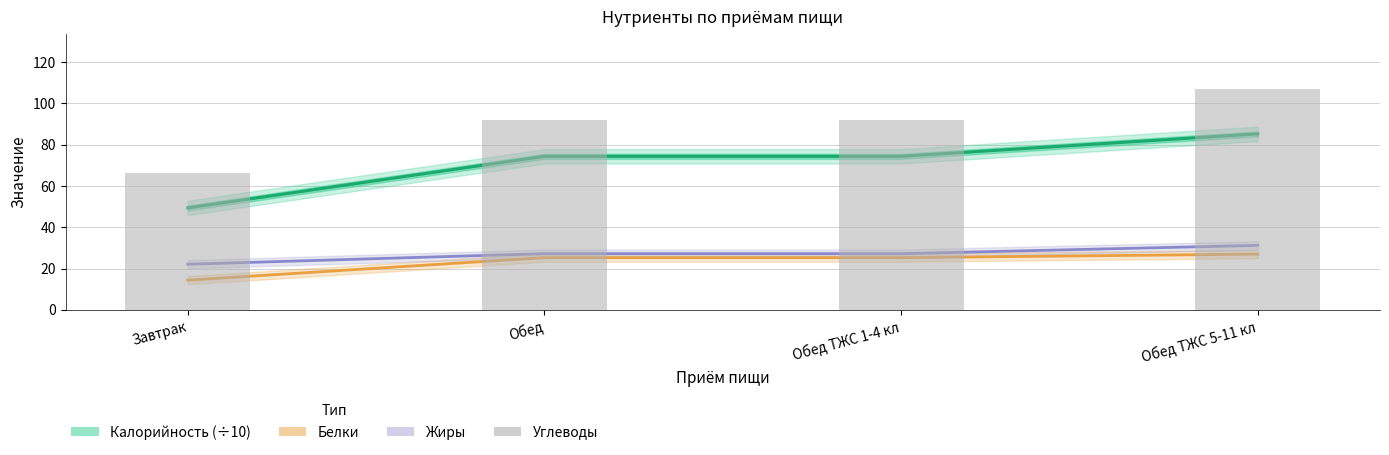

The Углеводы series shows 26.5 at Обед. True or false?

False